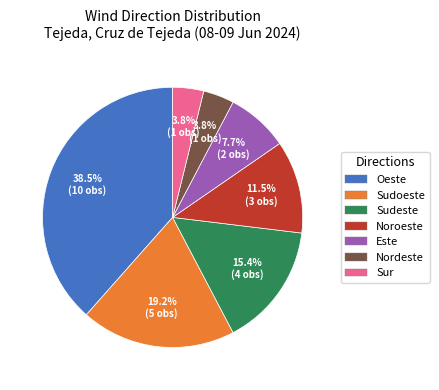

Which category has the biggest portion of the pie?

Oeste